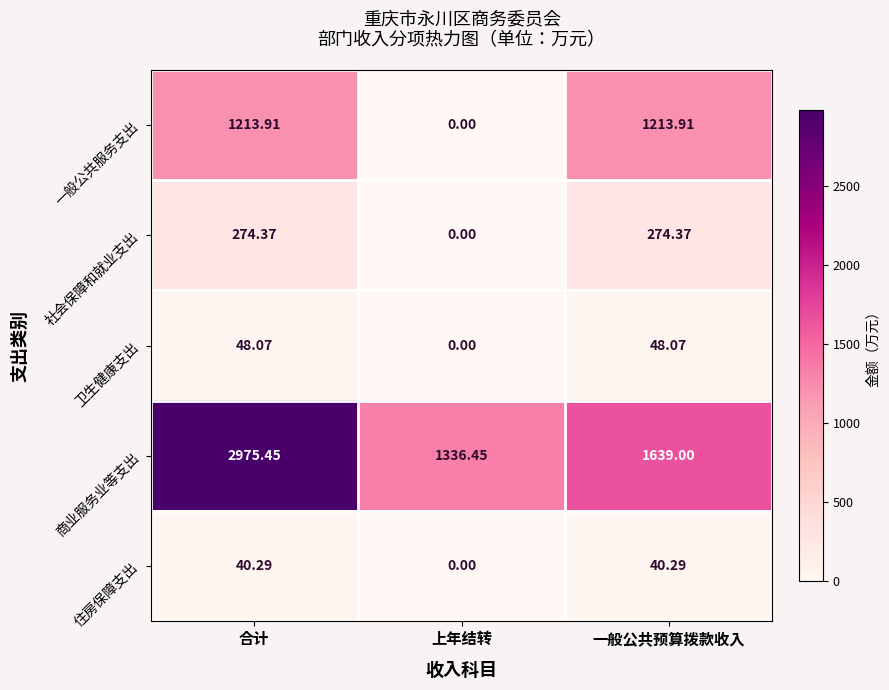

At which category is the sum across all series the highest?

合计